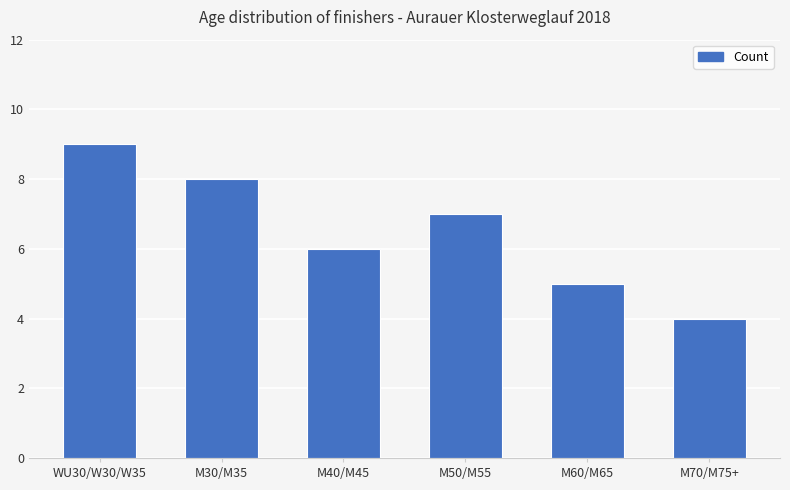

What position from the left is M60/M65?

5